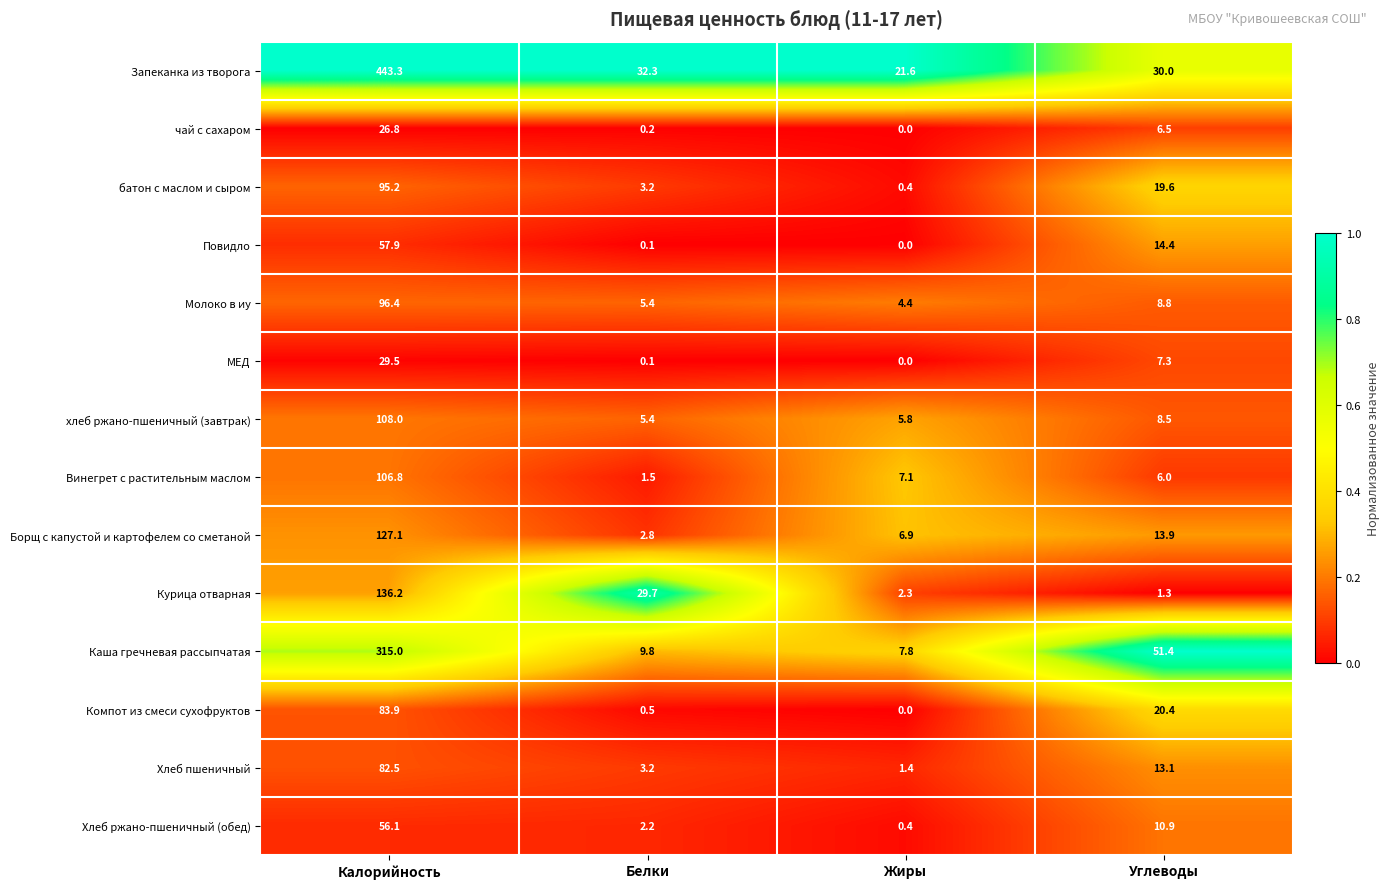

True or false: Каша гречневая рассыпчатая has a value of 315.0 at Калорийность.

True